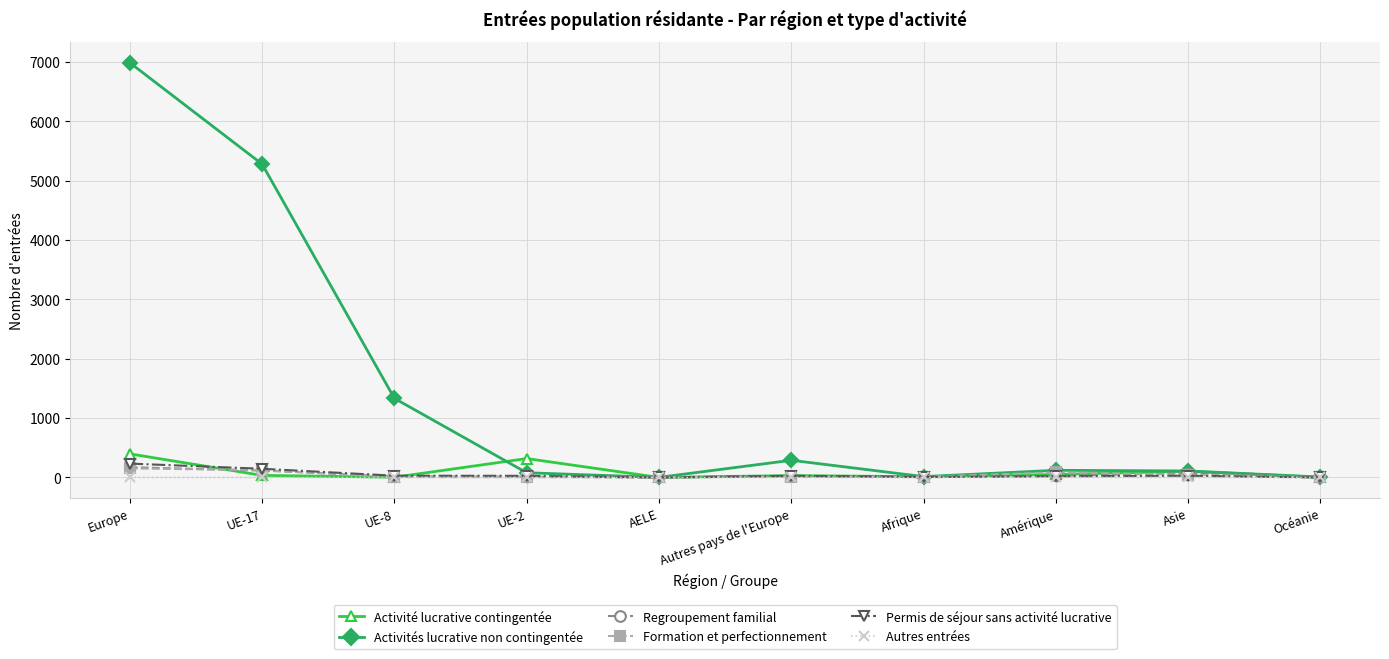

Which series has the largest range (max minus min)?

Activités lucrative non contingentée